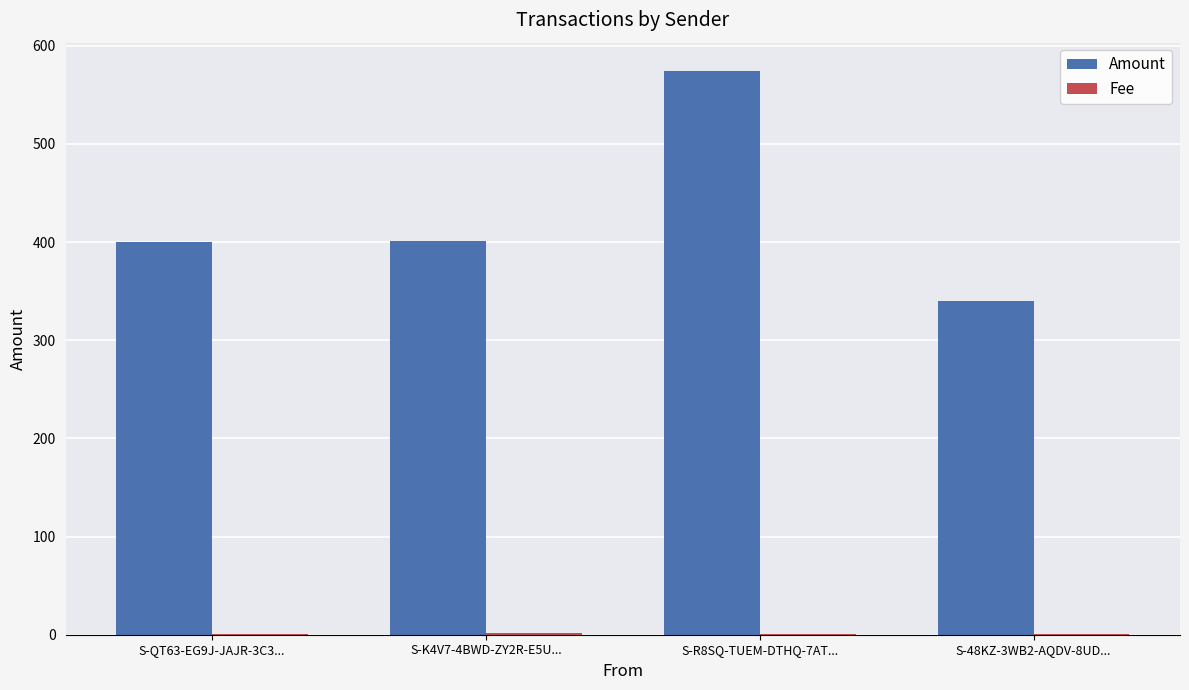

At which category is the sum across all series the highest?

S-R8SQ-TUEM-DTHQ-7AT...